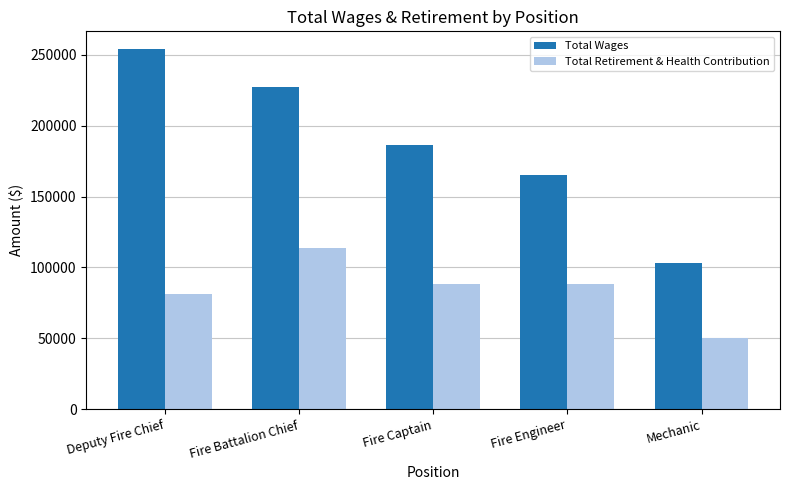

Which category has the lowest value across all series?

Mechanic